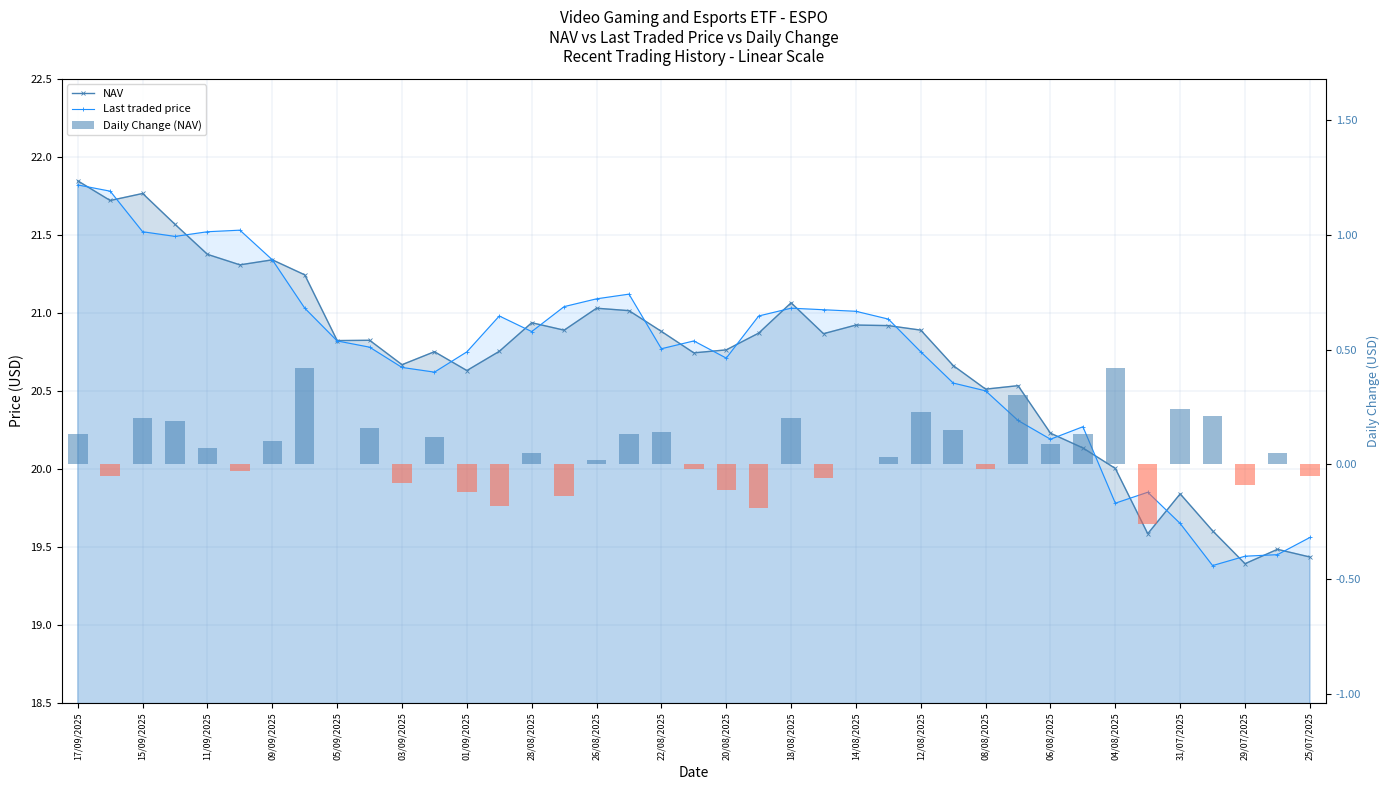

What is the average value of the Daily Change (NAV) series?

0.1